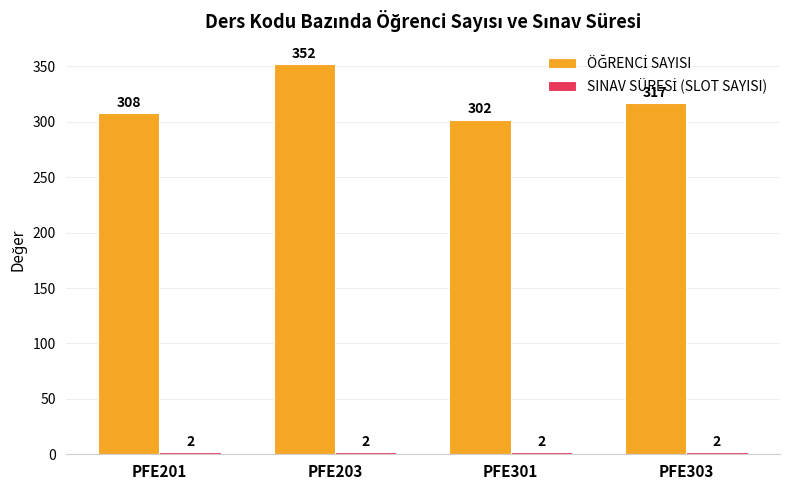

What is the maximum value shown in the chart?

352